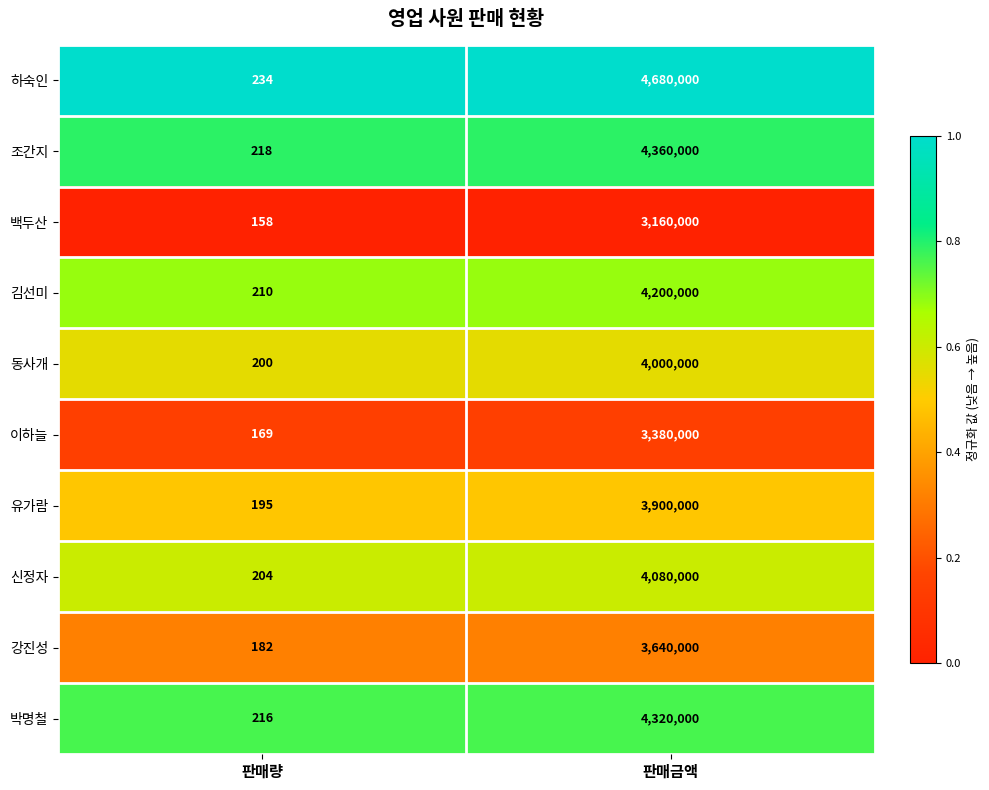

Reading left to right, list all the values displayed in this chart.

하숙인: 판매량=234	판매금액=4680000
조간지: 판매량=218	판매금액=4360000
백두산: 판매량=158	판매금액=3160000
김선미: 판매량=210	판매금액=4200000
동사개: 판매량=200	판매금액=4000000
이하늘: 판매량=169	판매금액=3380000
유가람: 판매량=195	판매금액=3900000
신정자: 판매량=204	판매금액=4080000
강진성: 판매량=182	판매금액=3640000
박명철: 판매량=216	판매금액=4320000